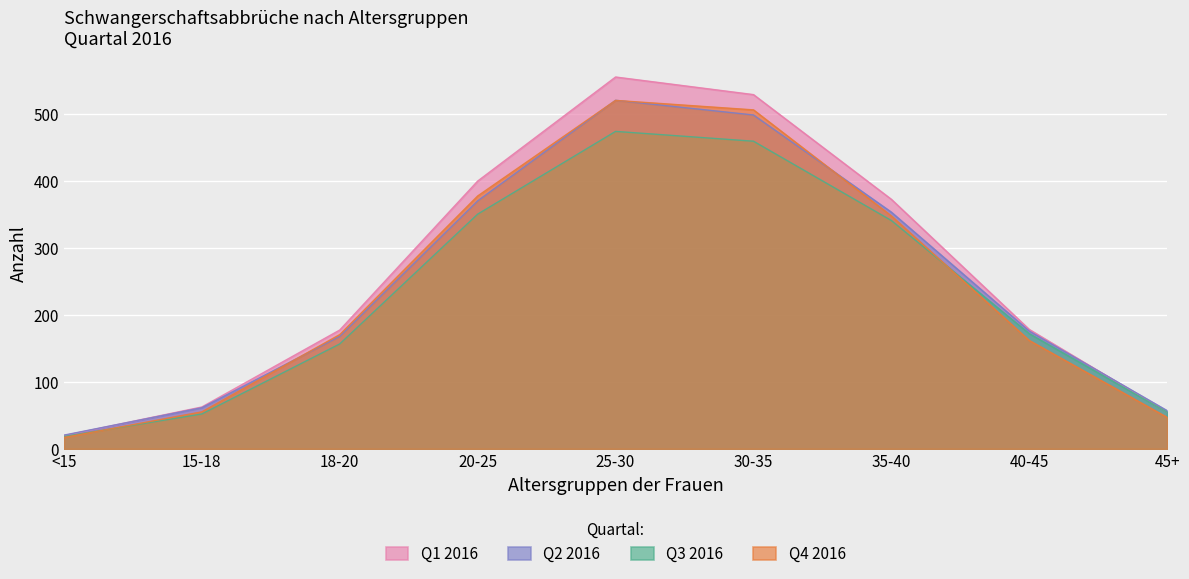

At which label does Q1 2016 first exceed 178?

20-25